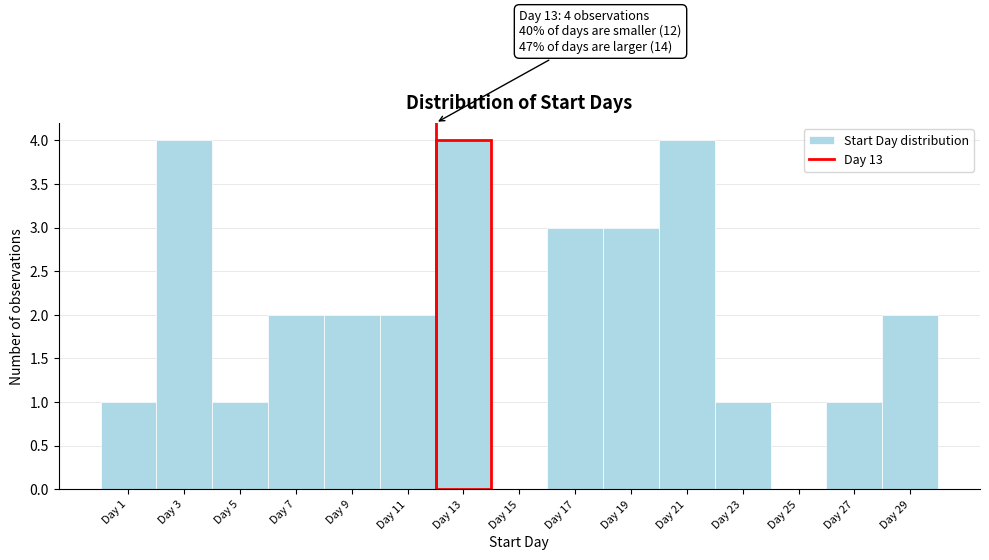

Reading right to left, what are all the values shown in this chart?

Day 29=2	Day 27=1	Day 25=0	Day 23=1	Day 21=4	Day 19=3	Day 17=3	Day 15=0	Day 13=4	Day 11=2	Day 9=2	Day 7=2	Day 5=1	Day 3=4	Day 1=1